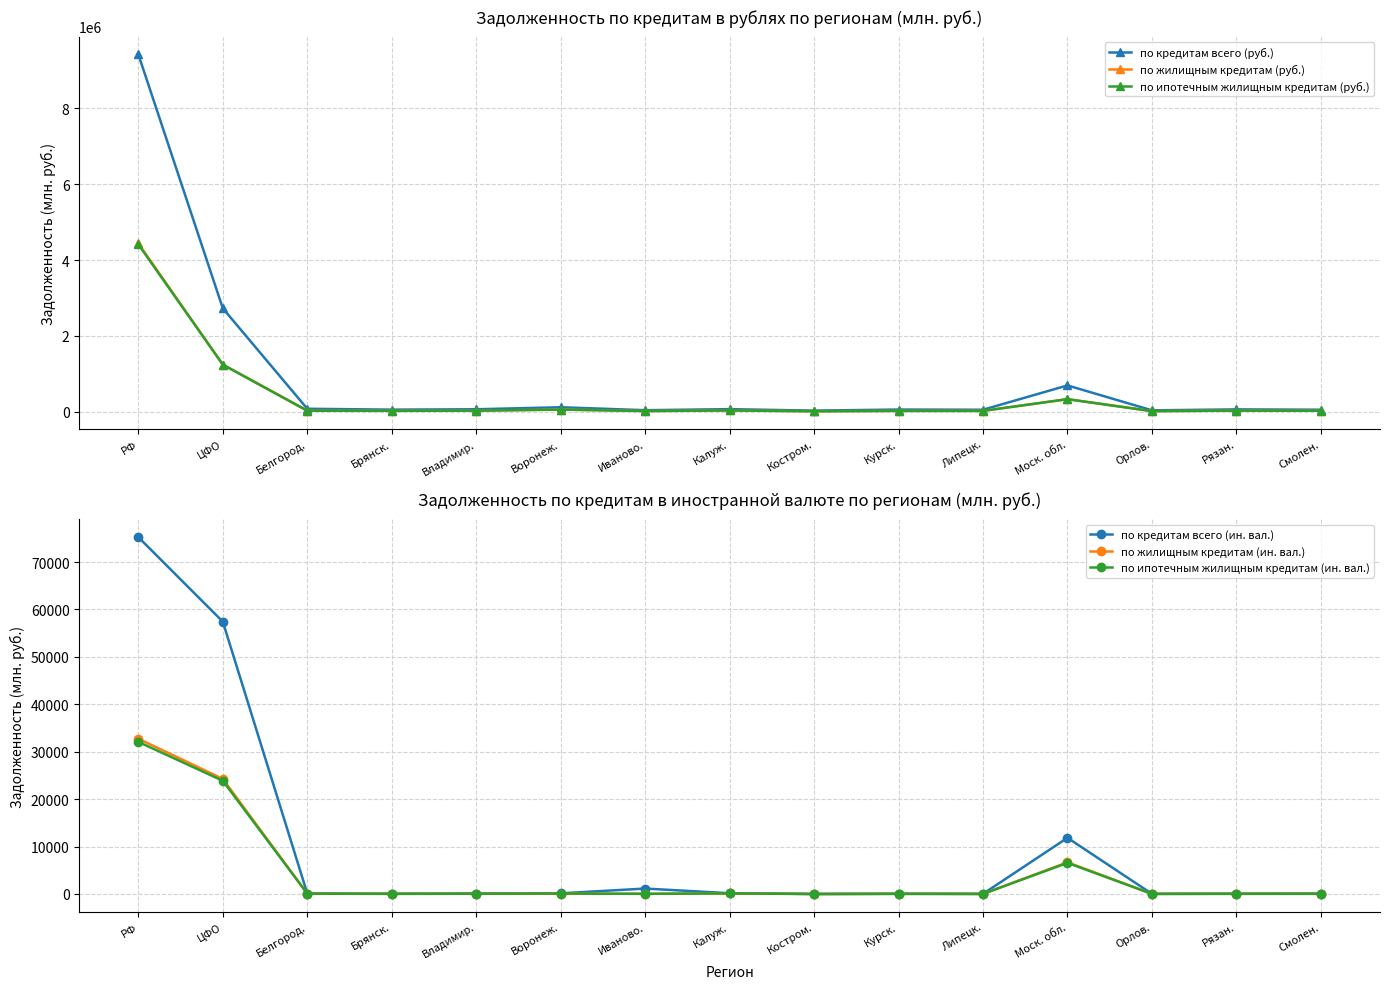

Where is the first local maximum for по жилищным кредитам (ин. вал.)?

Воронеж.